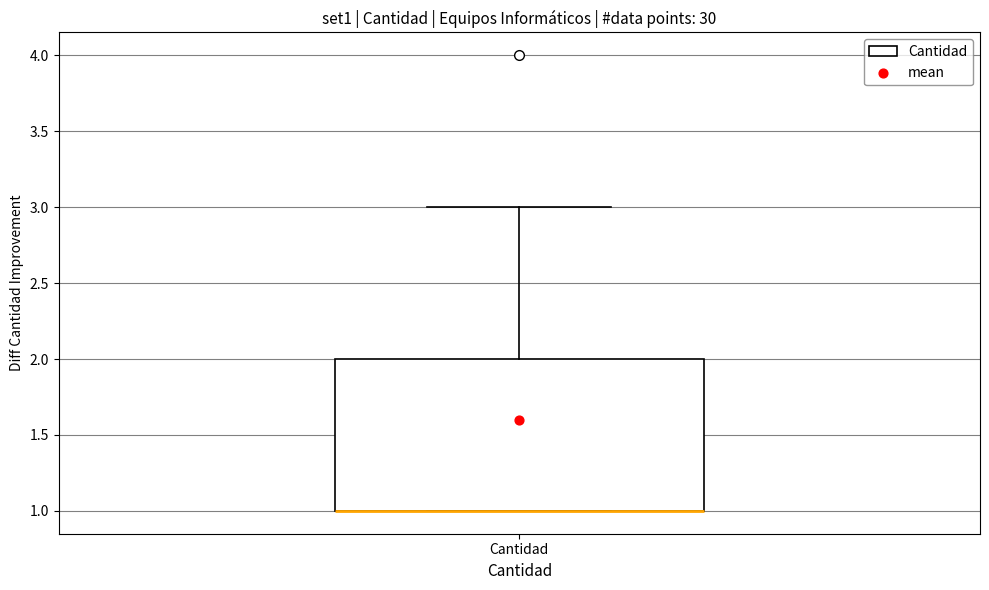

Where is the upper edge of the box for Cantidad on the y-axis? The values are not printed on the chart, so give them approximately, as read against the axis.

2